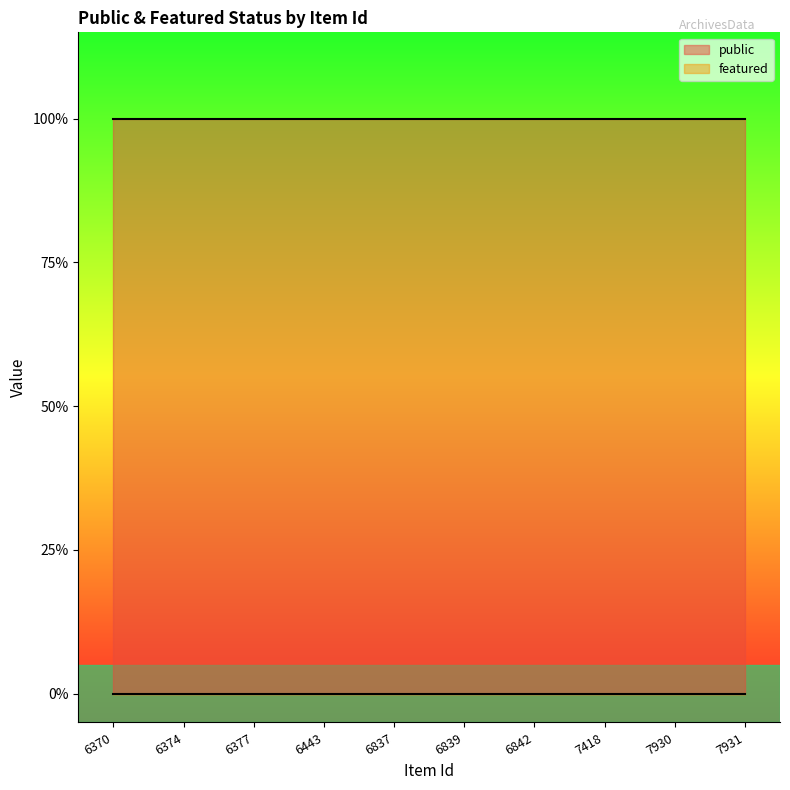

Which category has the lowest value in the public series?

6370